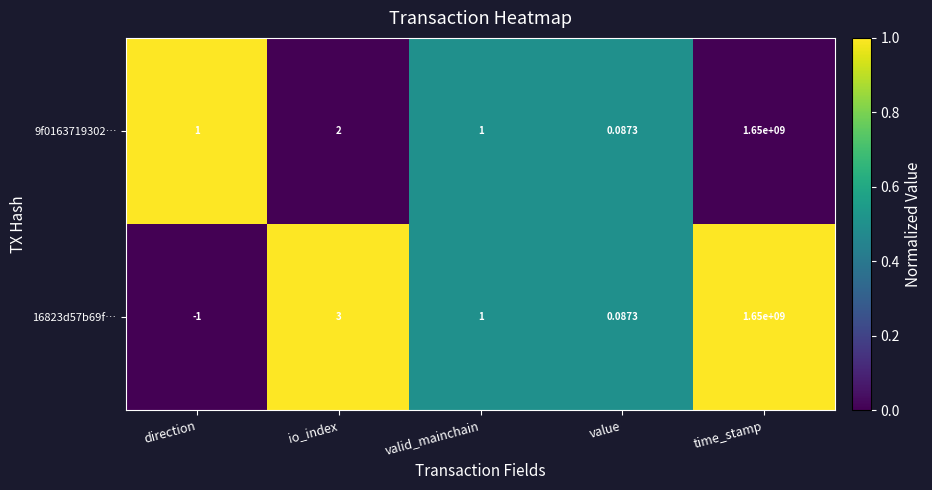

Is the value of 16823d57b69f… at time_stamp greater than the value of 9f0163719302… at value?

Yes